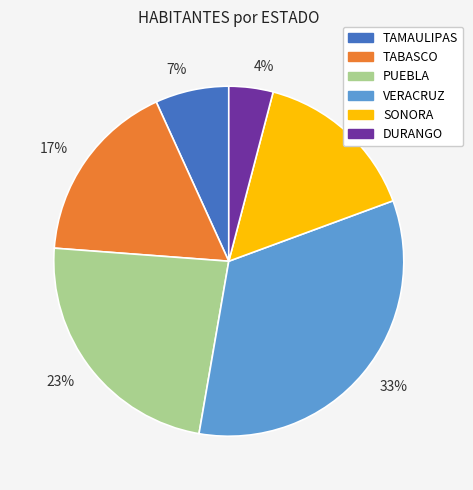

To the nearest percent, what percentage of the pie is 7%?

7%